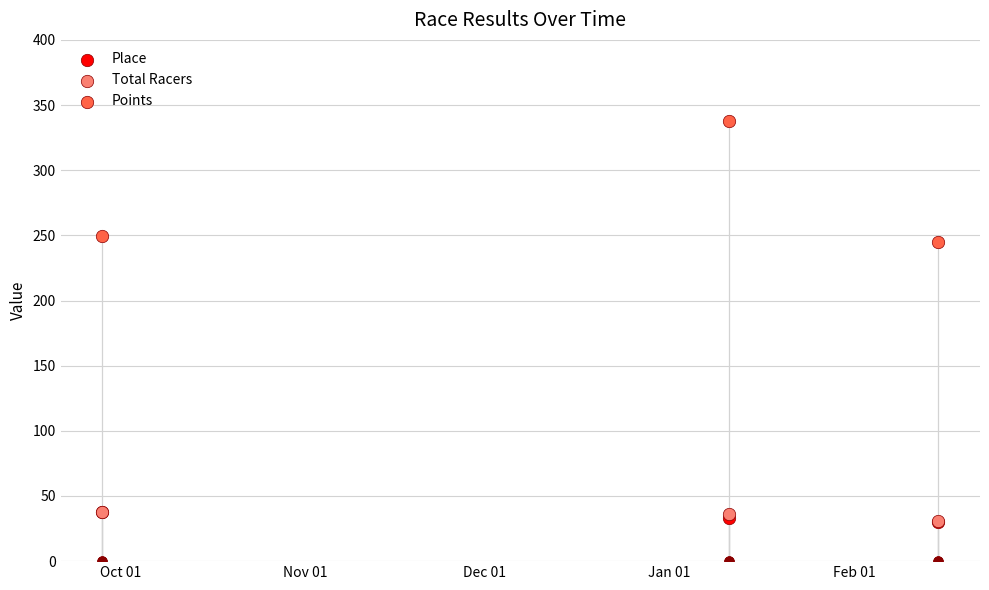

What are all the series names shown in the legend?

Place, Total Racers, Points